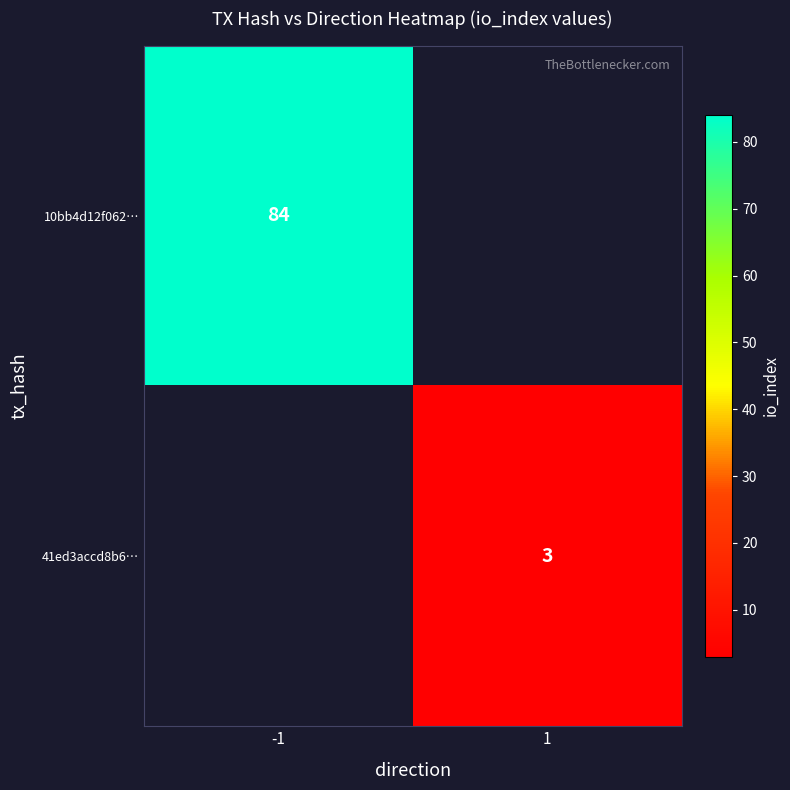

The value of 10bb4d12f062… at -1 is 54. True or false?

False